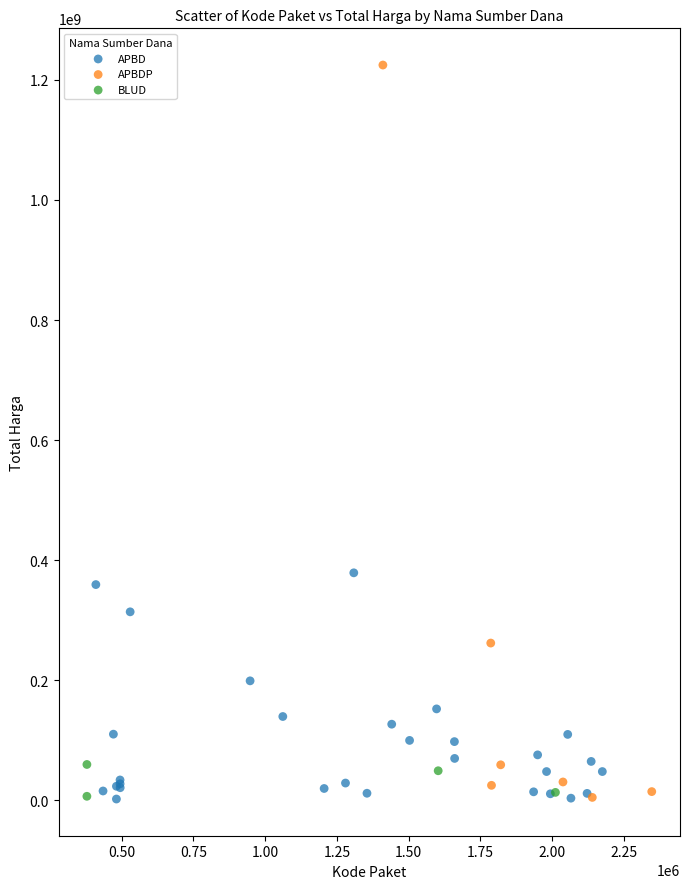

Which series reaches the maximum Y coordinate?

APBDP